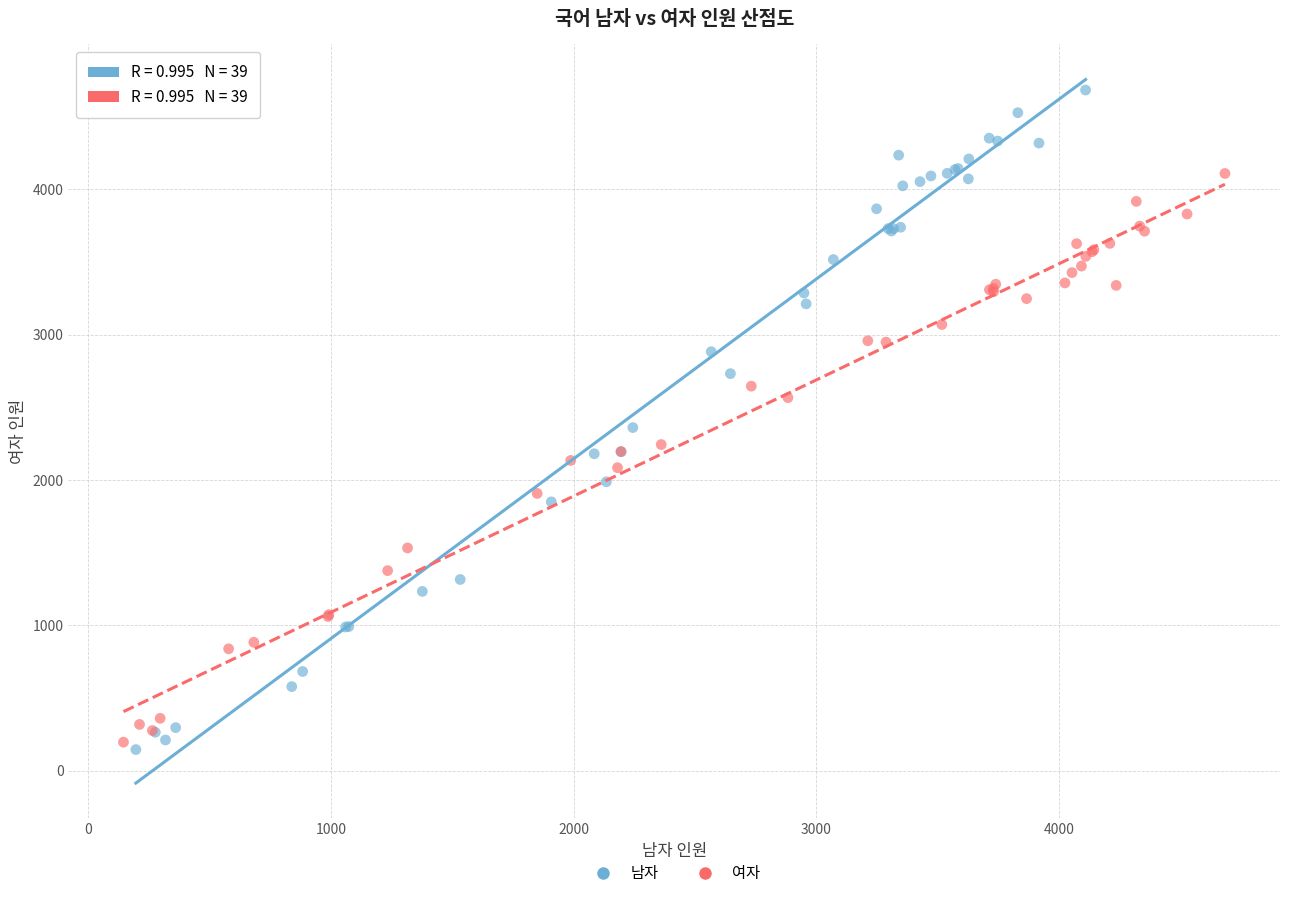

What are all the series names shown in the legend?

남자, 여자